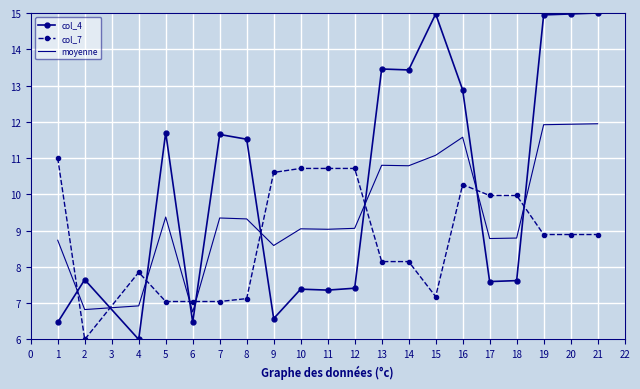

Which series ends up on top after the final intersection of col_7 and col_4?

col_4